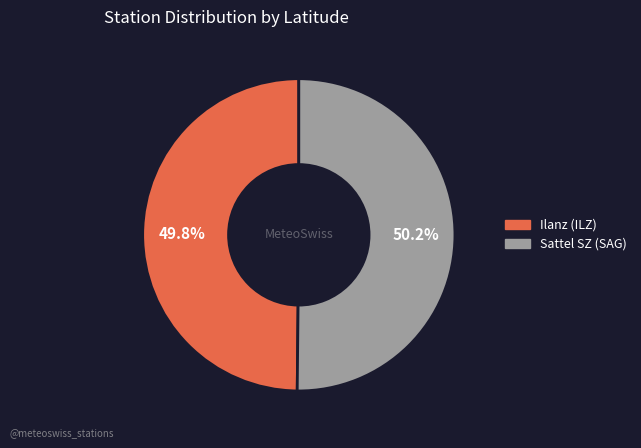

Approximately how many times larger is the value at Ilanz (ILZ) compared to Sattel SZ (SAG)?

1.0